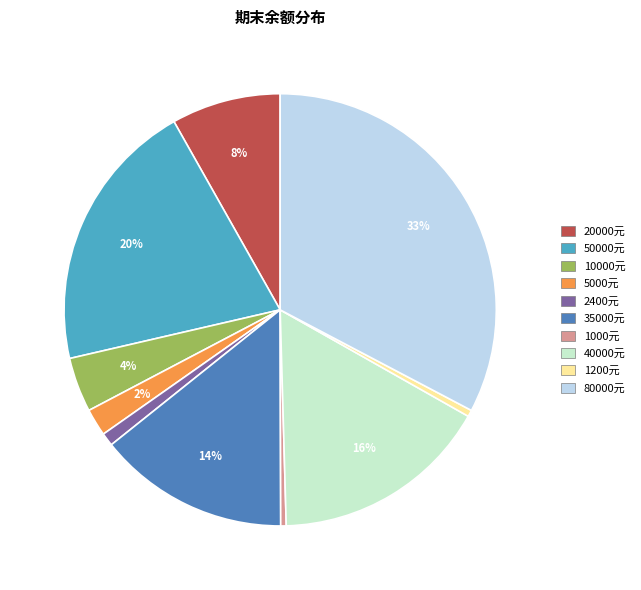

True or false: 2400元 accounts for 1% of the total.

True